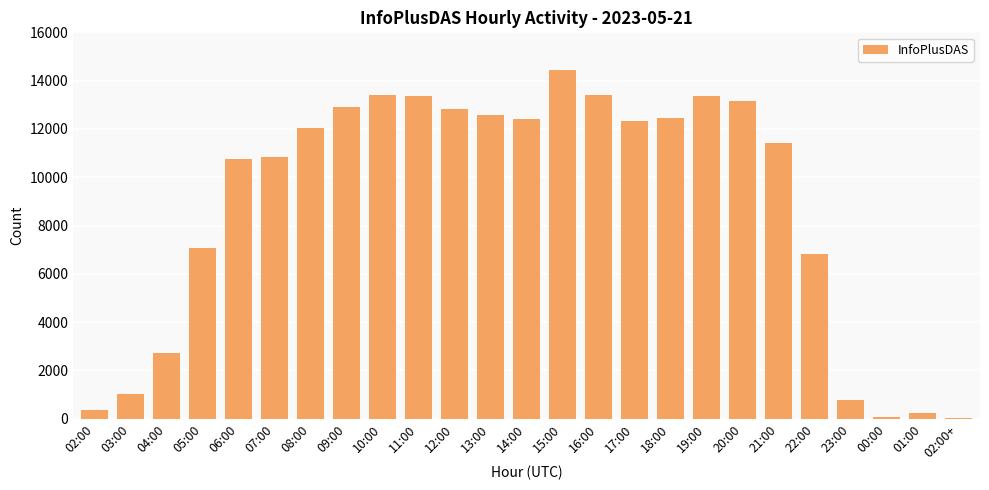

The value at 14:00 is 7674. True or false?

False